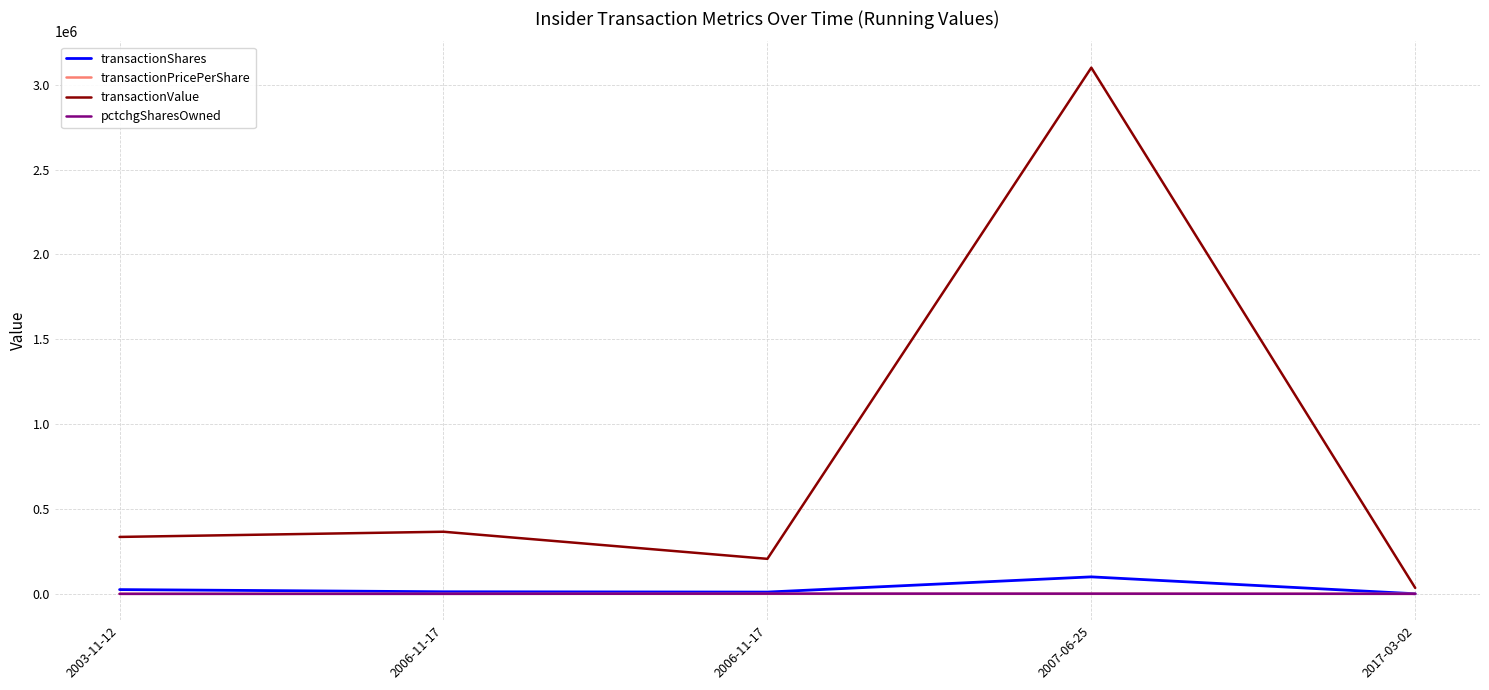

What is the minimum value for transactionValue?

34948.0